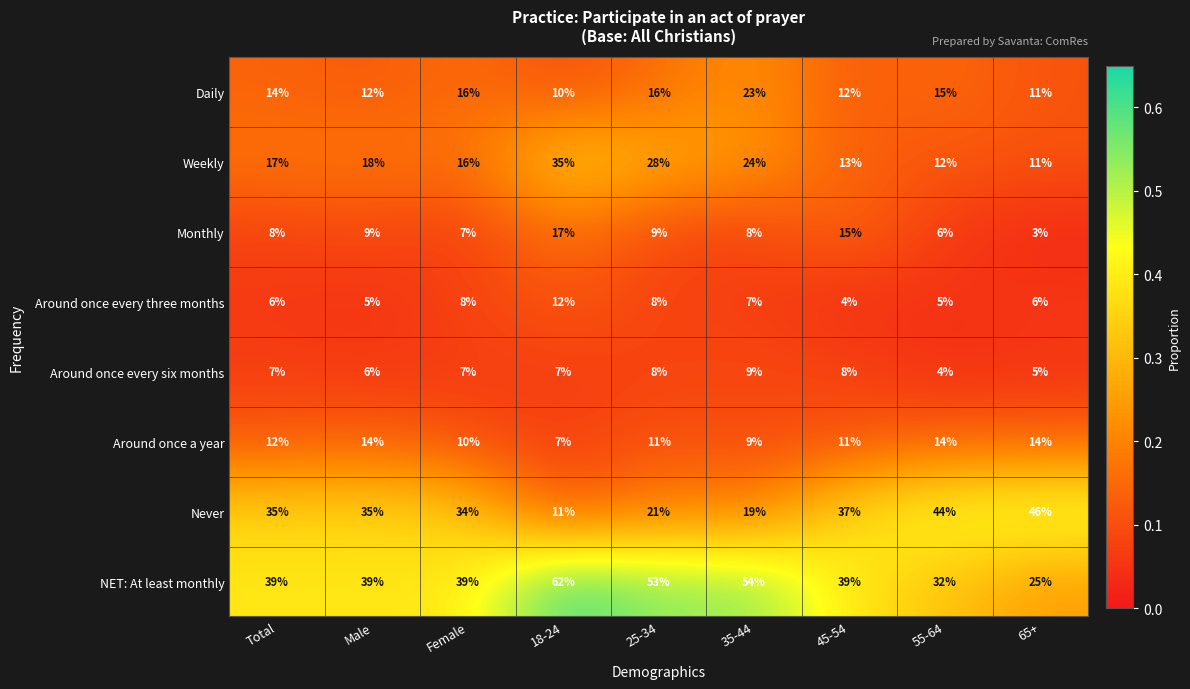

What is the sum of all Around once every six months values?

61